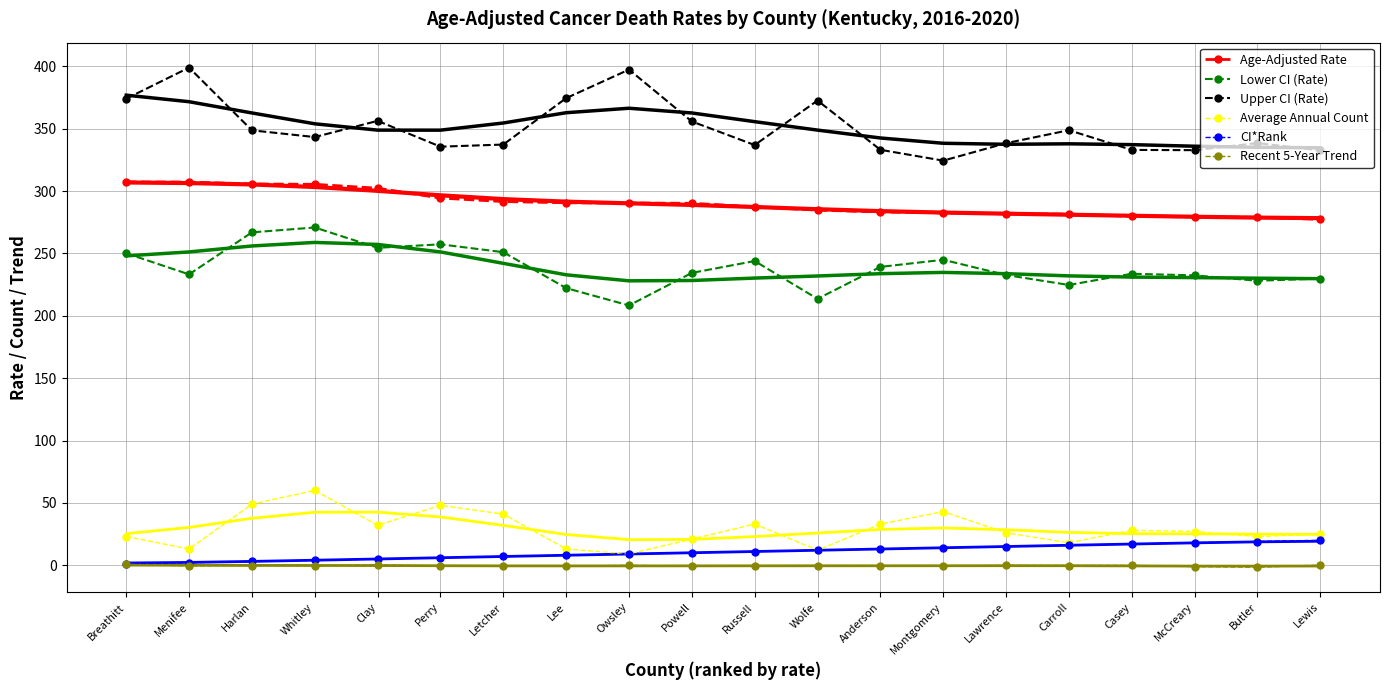

Is the value of Upper CI (Rate) at Lewis greater than the value of CI*Rank at Wolfe?

Yes